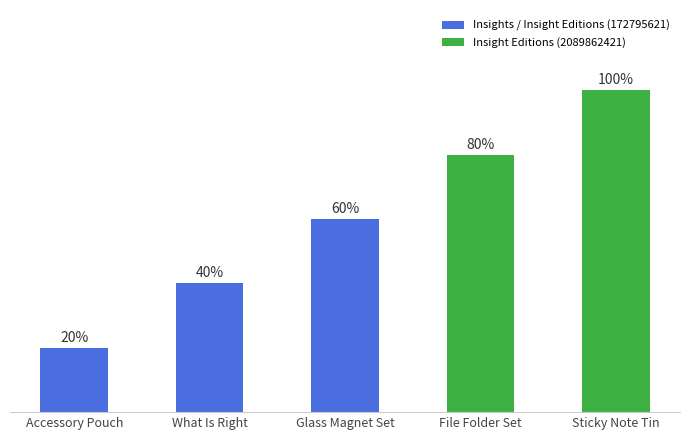

Does the chart contain any negative values?

No